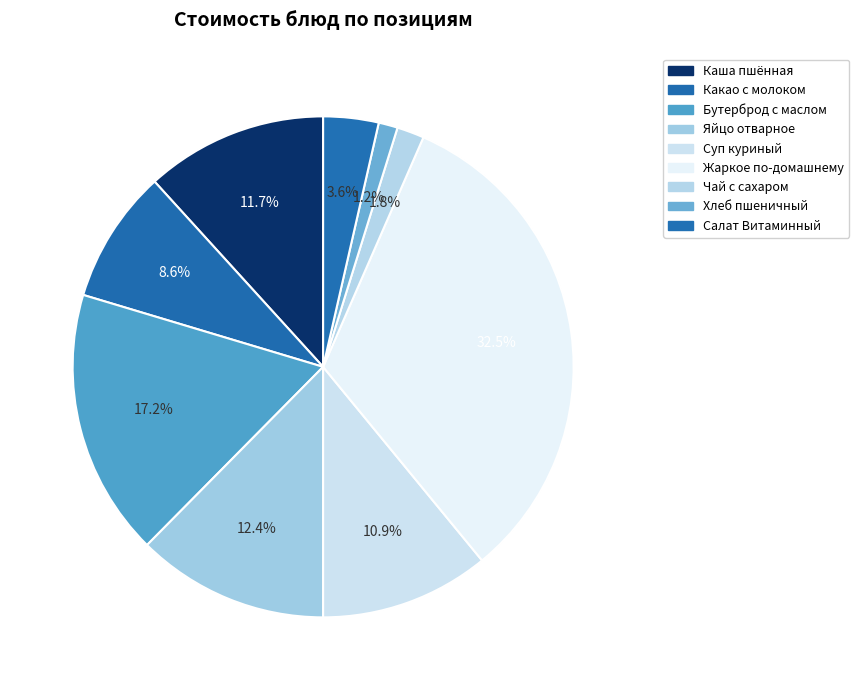

Is there any slice that represents more than half of the pie?

No